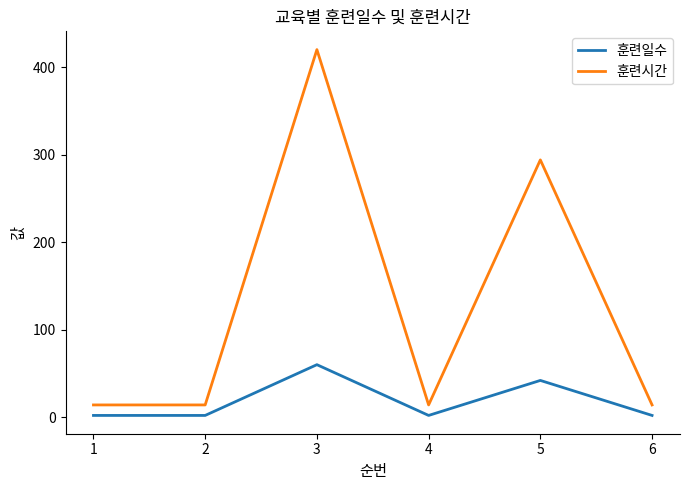

How many lines are shown in the chart?

2